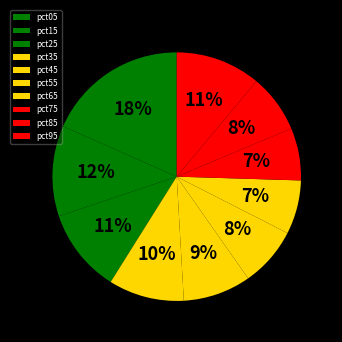

What is the largest slice in the pie chart?

pct05